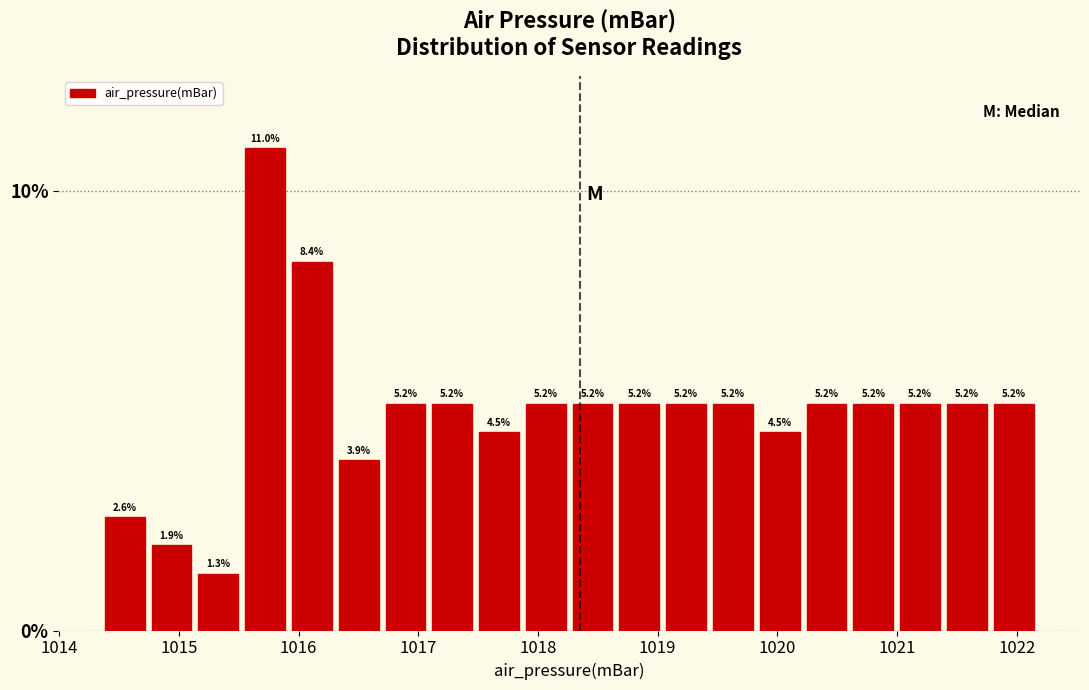

Read against the x-axis, roughly where is the centre of the tallest bar?

1015.7